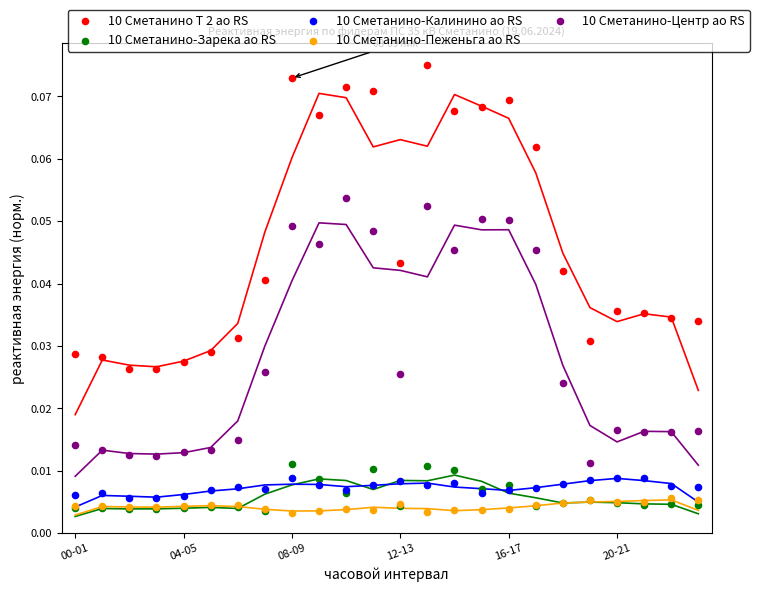

What are all the series names shown in the legend?

10 Сметанино Т 2 ао RS, 10 Сметанино-Зарека ао RS, 10 Сметанино-Калинино ао RS, 10 Сметанино-Пеженьга ао RS, 10 Сметанино-Центр ао RS